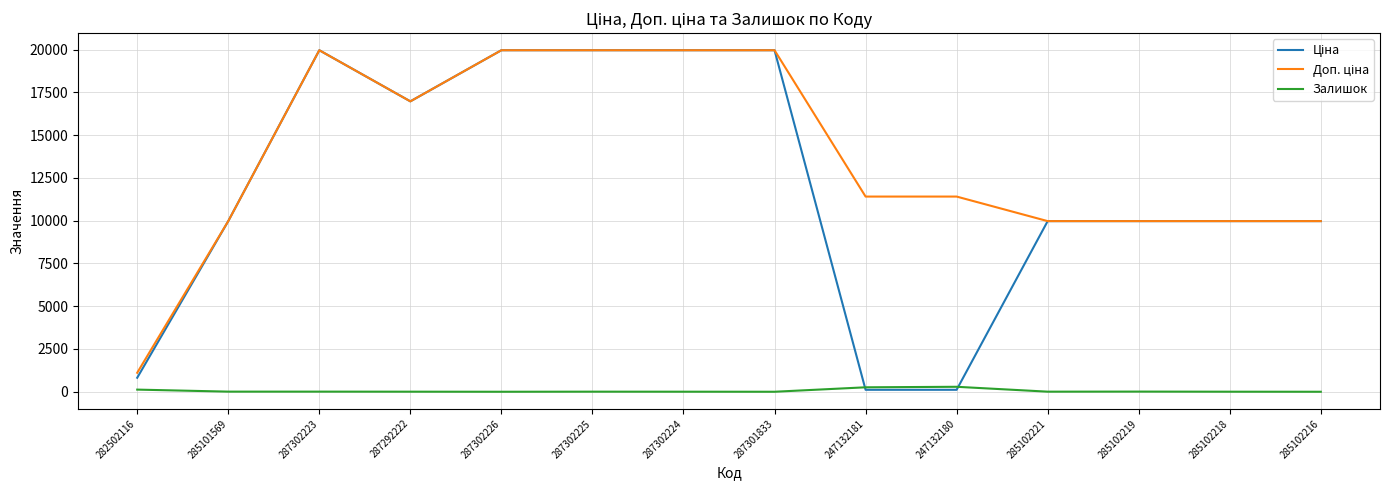

What is the spread (max minus min) of values at 285102216?

9975.0